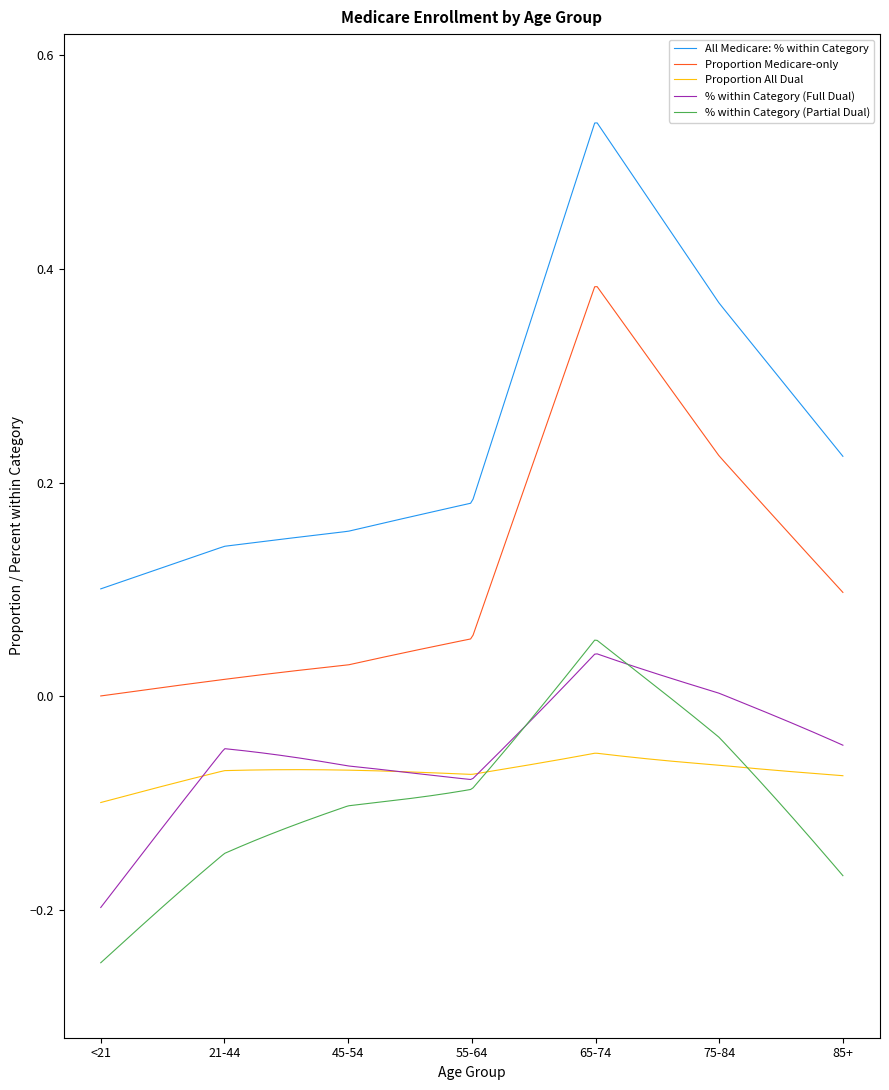

Does the chart display data point markers on the line(s)?

No